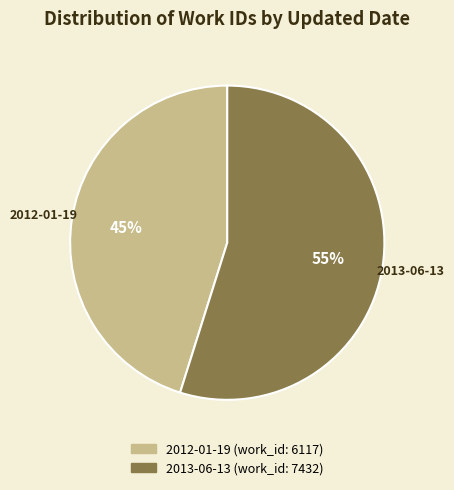

Which category has the biggest portion of the pie?

2013-06-13